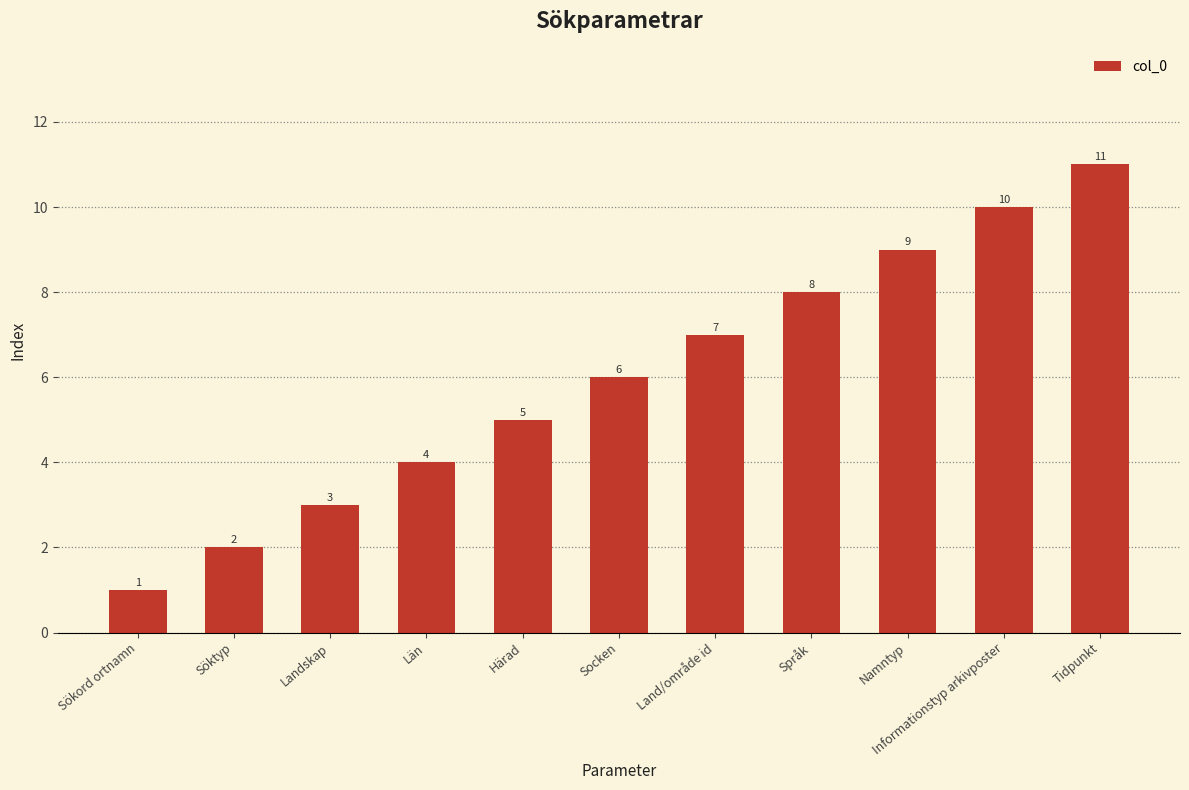

Reading left to right, transcribe all the data shown in this chart.

Sökord ortnamn=1	Söktyp=2	Landskap=3	Län=4	Härad=5	Socken=6	Land/område id=7	Språk=8	Namntyp=9	Informationstyp arkivposter=10	Tidpunkt=11